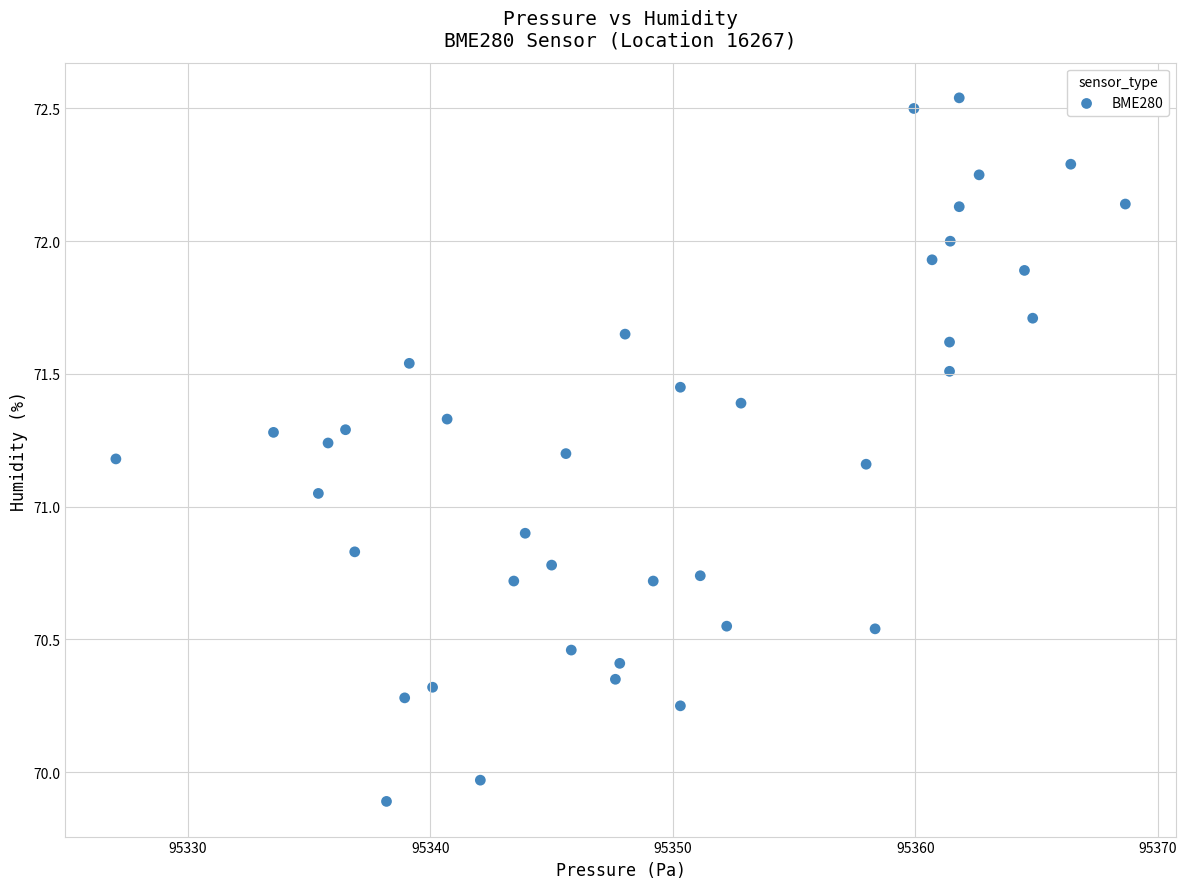

What is the range of X values (max minus min)?

41.6